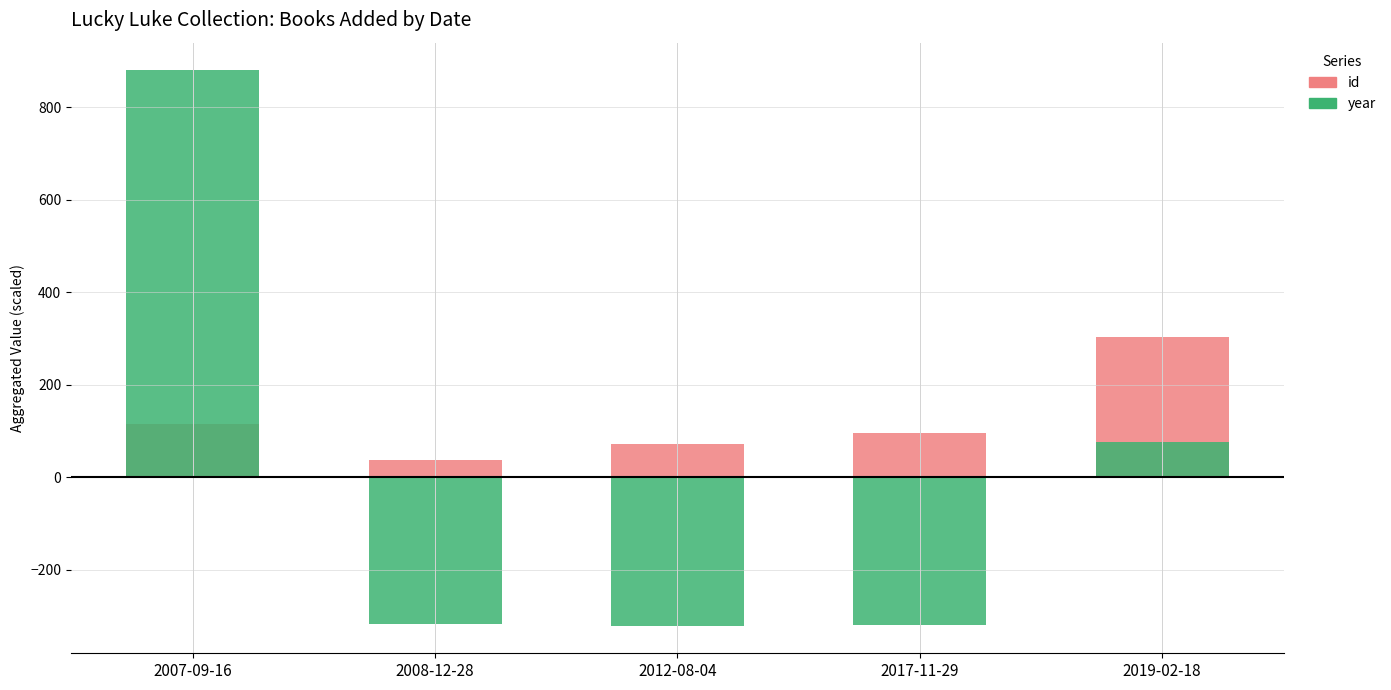

How many bars are there in total?

10